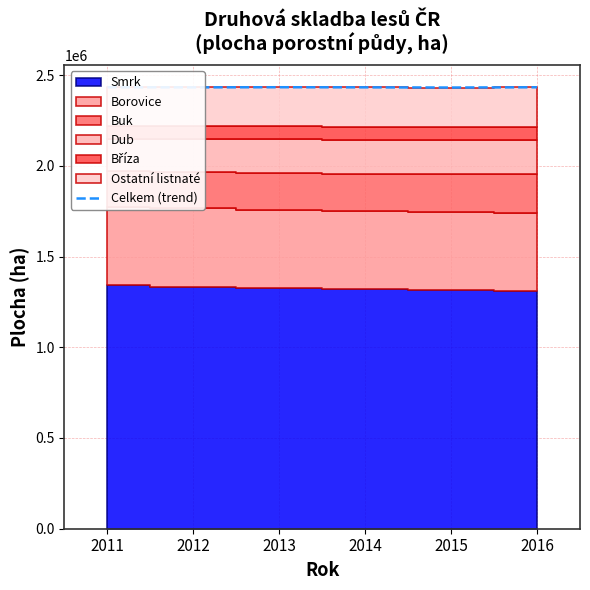

What is the minimum value for Celkem (trend)?

2431398.9